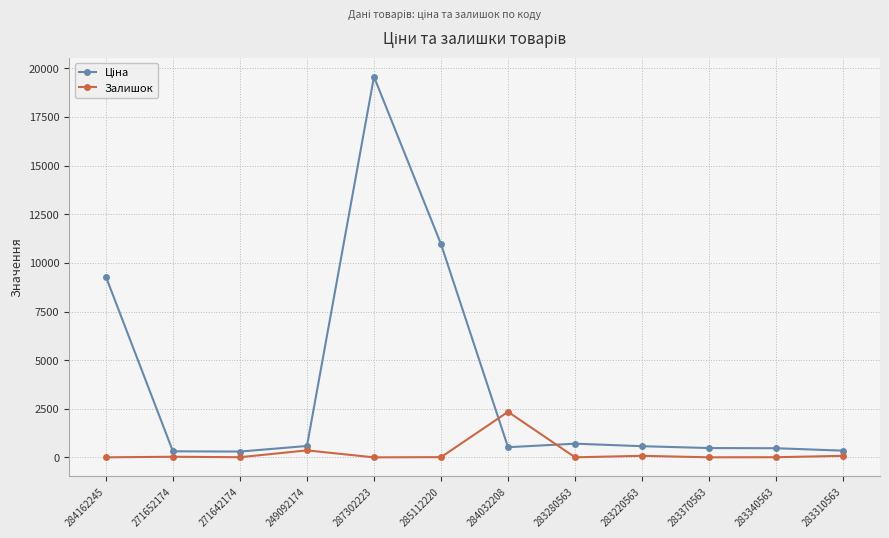

At which category is the sum across all series the highest?

287302223